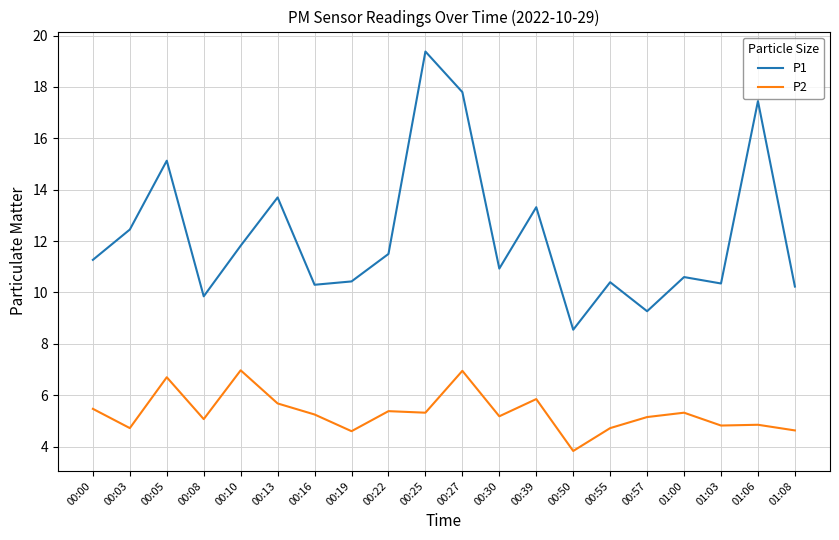

Where does the P1 series first go above 11?

00:00